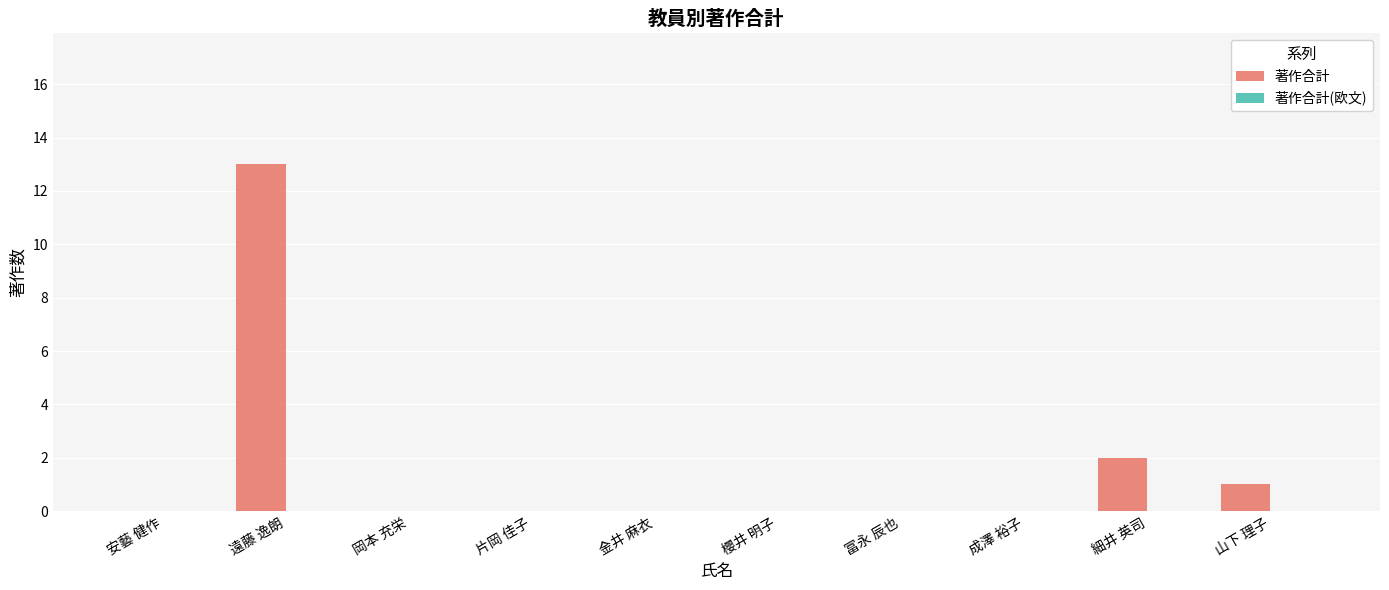

Reading right to left, extract all data points from this chart.

山下 理子=1	細井 英司=2	成澤 裕子=0	冨永 辰也=0	櫻井 明子=0	金井 麻衣=0	片岡 佳子=0	岡本 充栄=0	遠藤 逸朗=13	安藝 健作=0